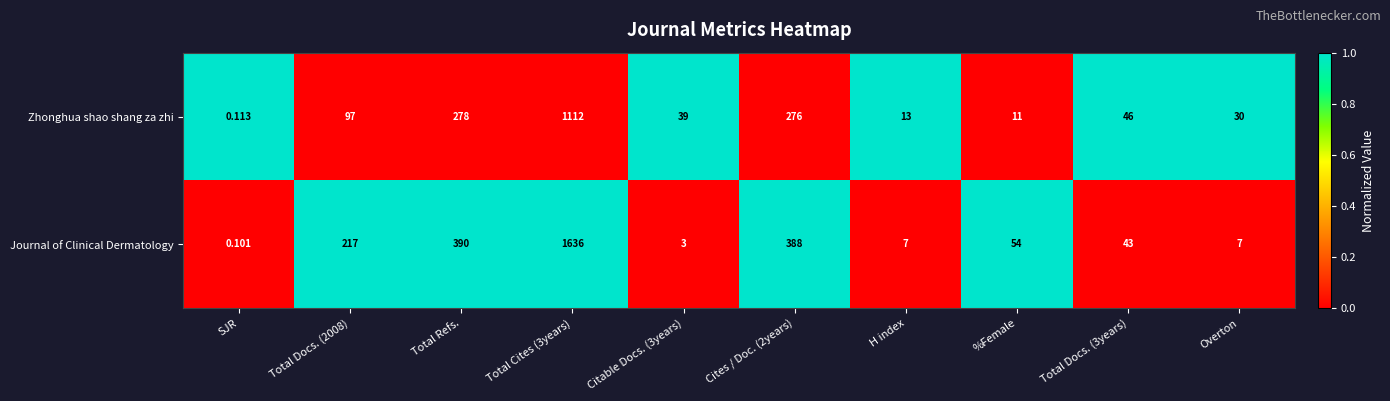

Which series has the largest range (max minus min)?

Journal of Clinical Dermatology